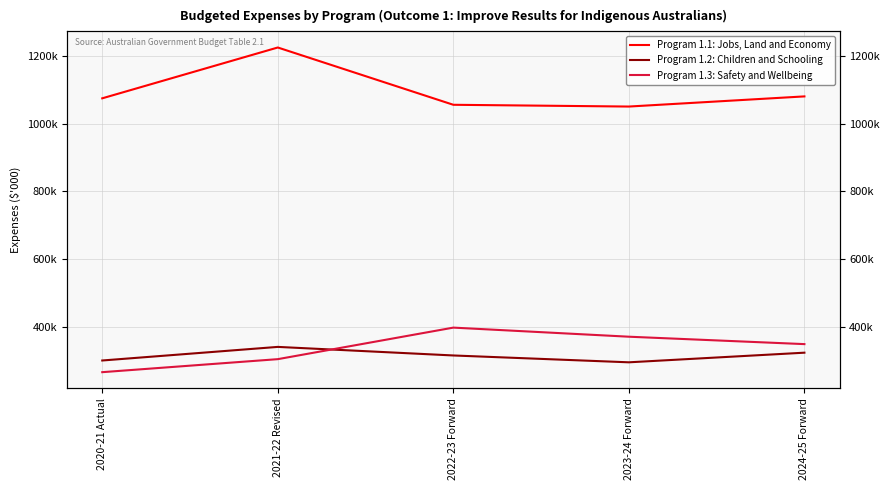

Between which two adjacent categories do Program 1.2: Children and Schooling and Program 1.3: Safety and Wellbeing first intersect?

2021-22 Revised and 2022-23 Forward